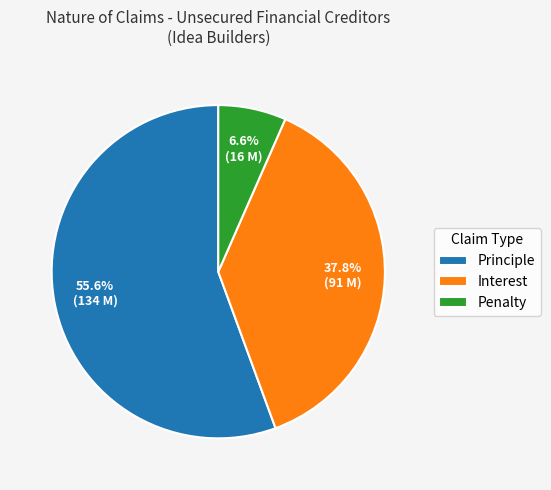

Which slice is the smallest?

Penalty